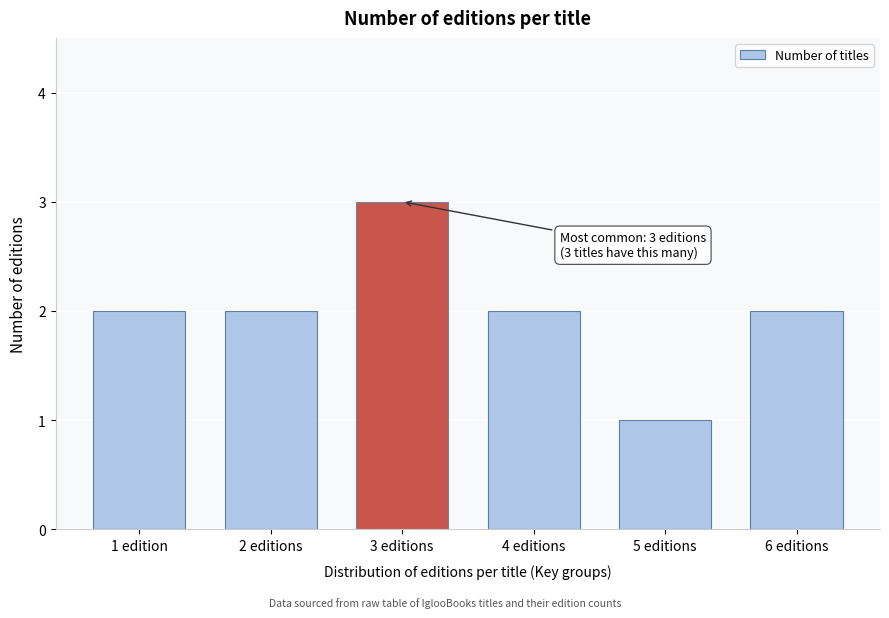

Reading left to right, transcribe all the data shown in this chart.

1 edition=2	2 editions=2	3 editions=3	4 editions=2	5 editions=1	6 editions=2